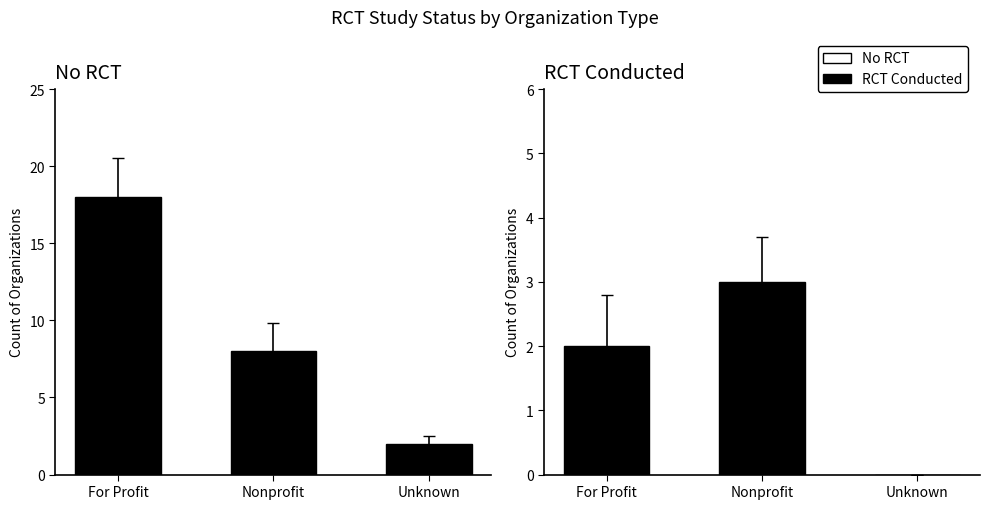

Reading left to right, list all the values displayed in this chart.

No RCT: 18	8	2
RCT Conducted: 2	3	0